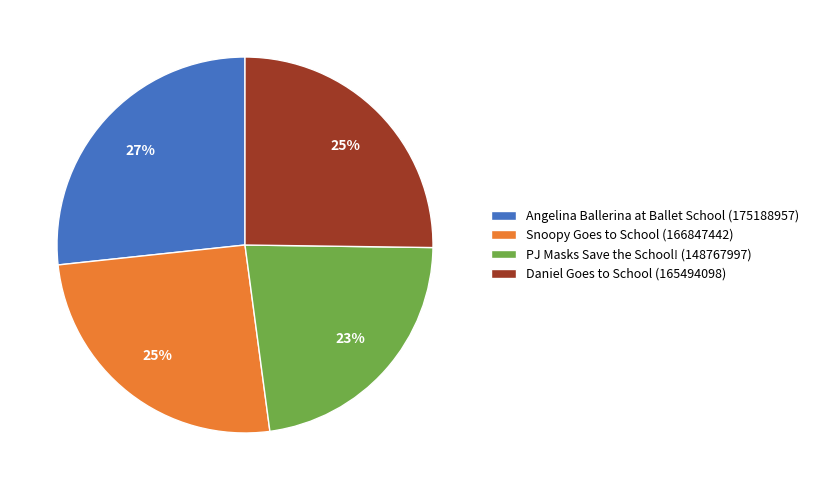

To the nearest percent, what is the average slice percentage?

25%